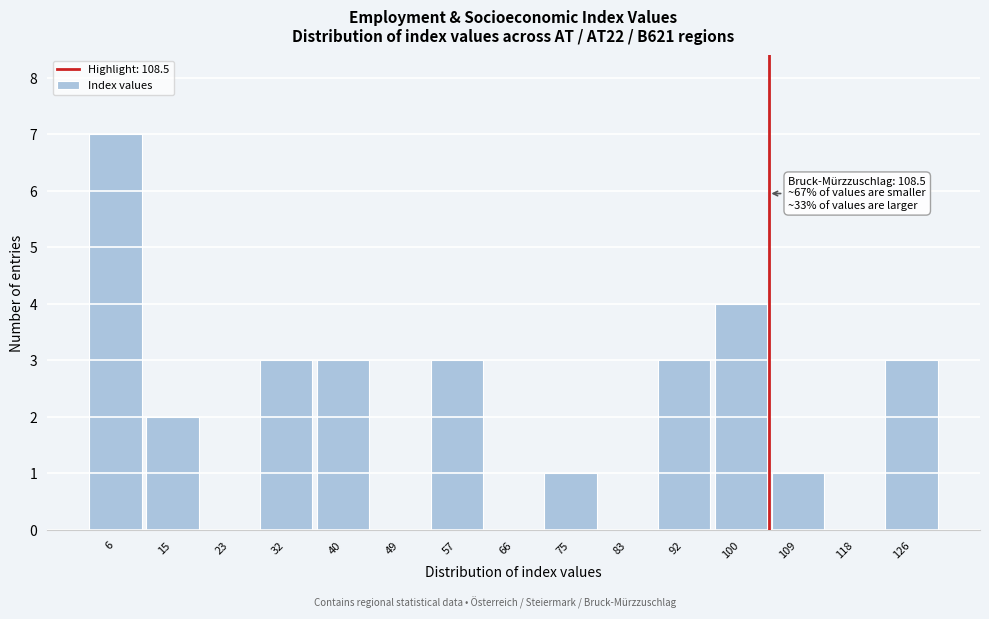

Reading right to left, extract all data points from this chart.

126=3	118=0	109=1	100=4	92=3	83=0	75=1	66=0	57=3	49=0	40=3	32=3	23=0	15=2	6=7